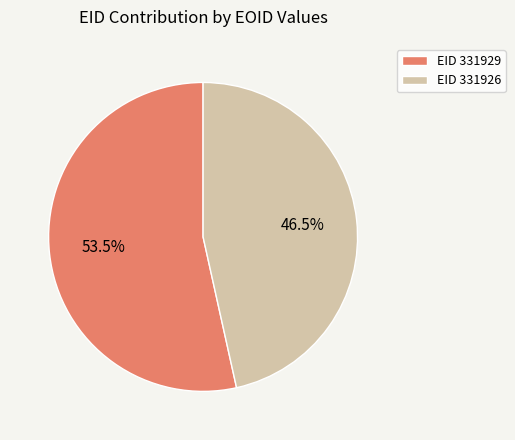

To the nearest percent, what is the average slice percentage?

50%